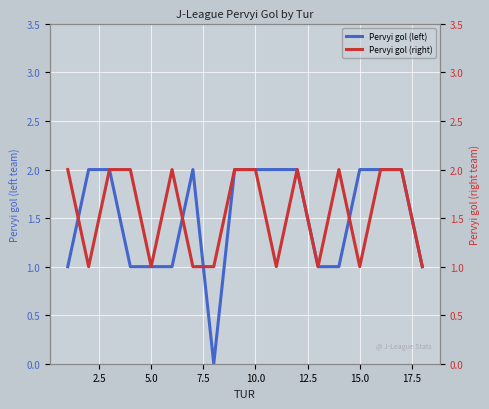

True or false: Pervyi gol (left) and Pervyi gol (right) cross at least once.

True